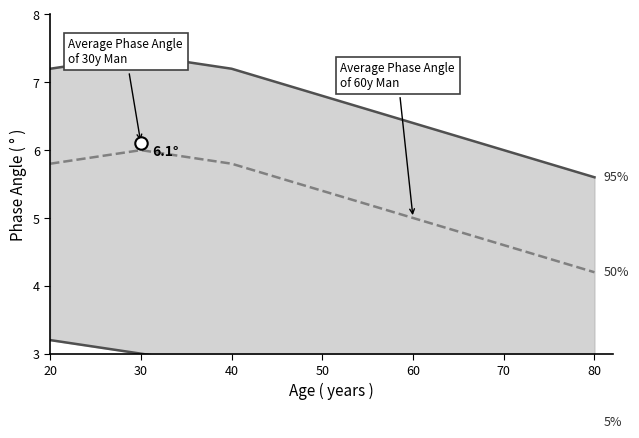

Which series has the largest total across all categories?

95%